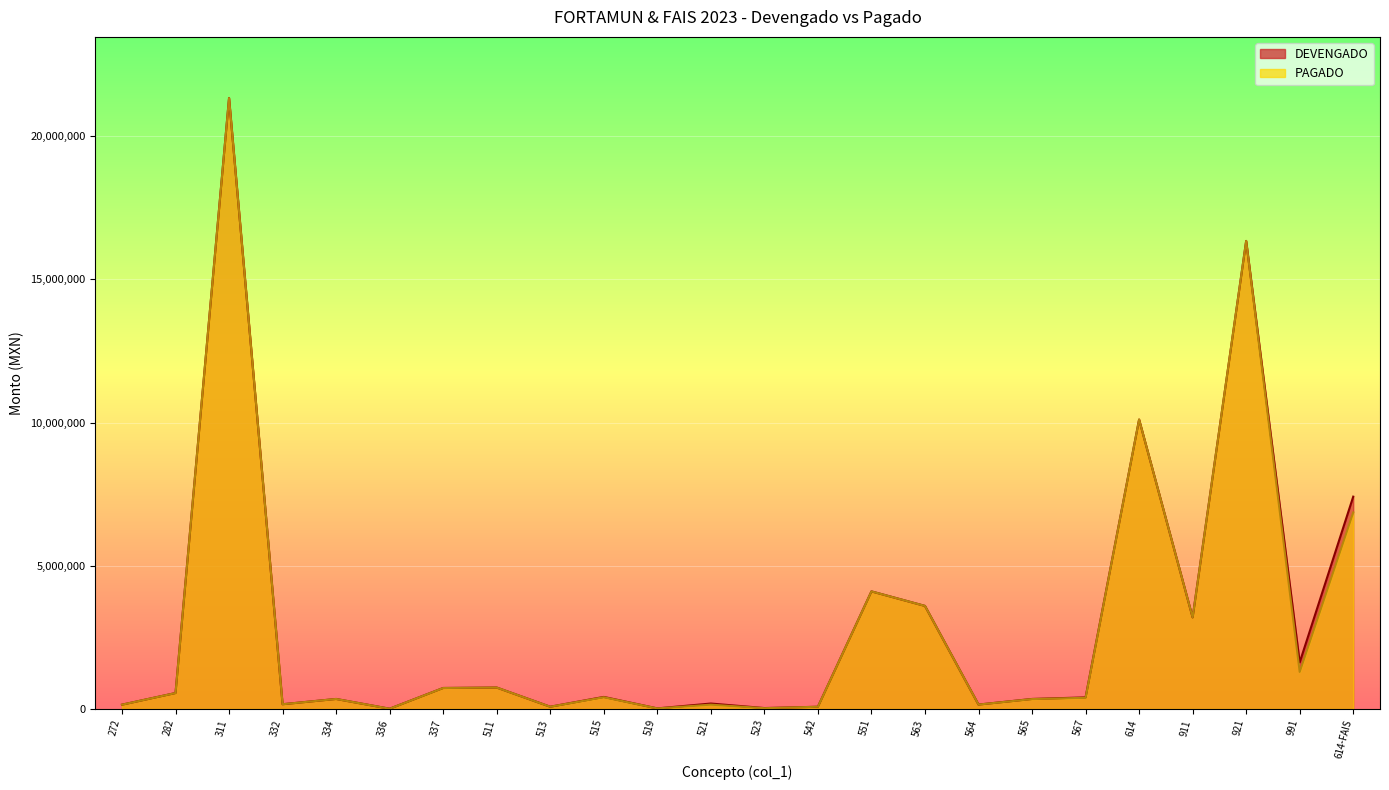

What is the minimum value for PAGADO?

9396.0